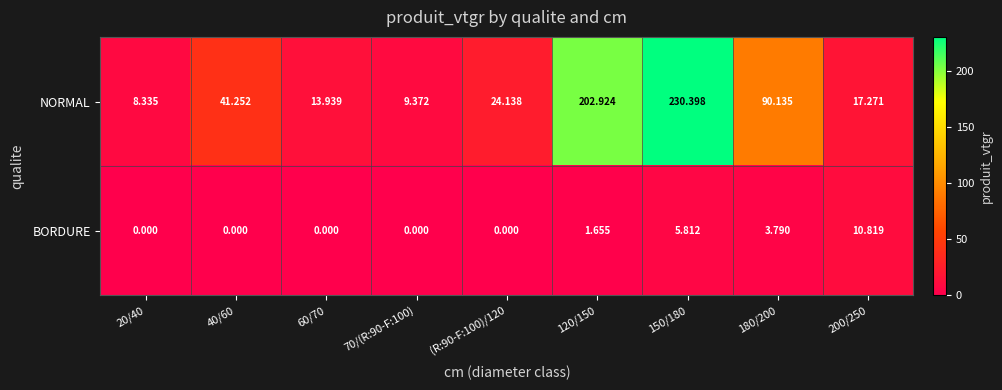

Which series has the largest range (max minus min)?

NORMAL